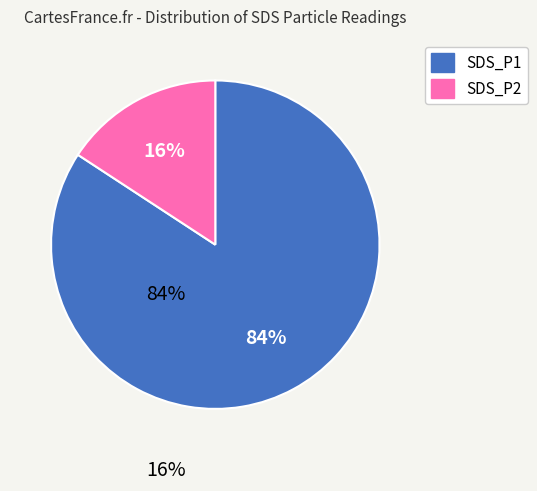

To the nearest percent, what portion does SDS_P1 represent?

84%